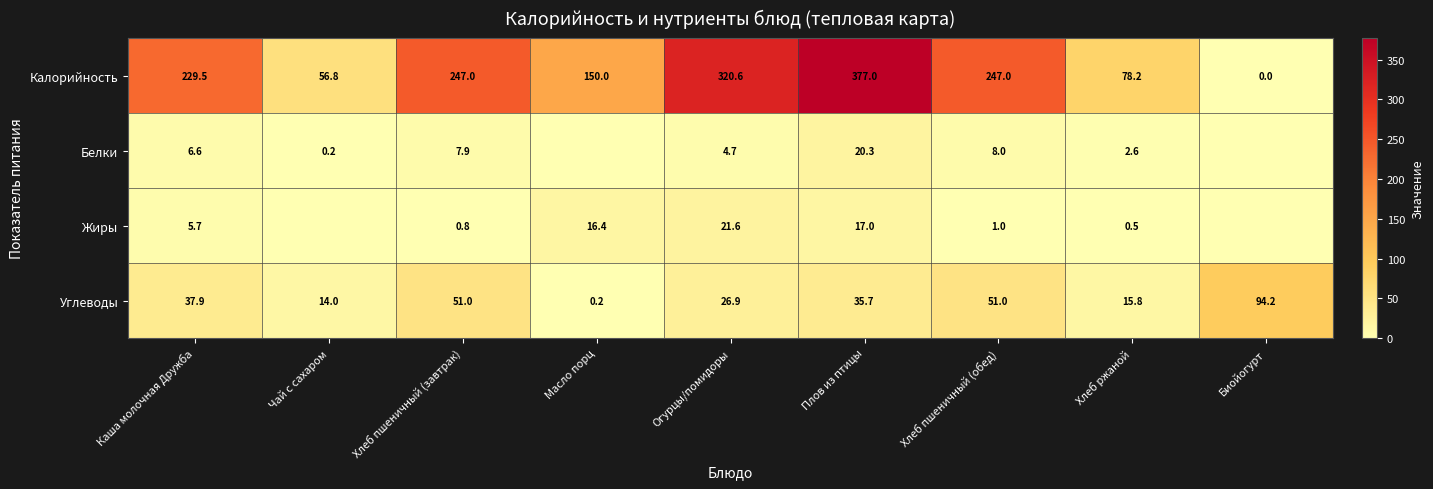

The value of Белки at Каша молочная Дружба is 6.6. True or false?

True